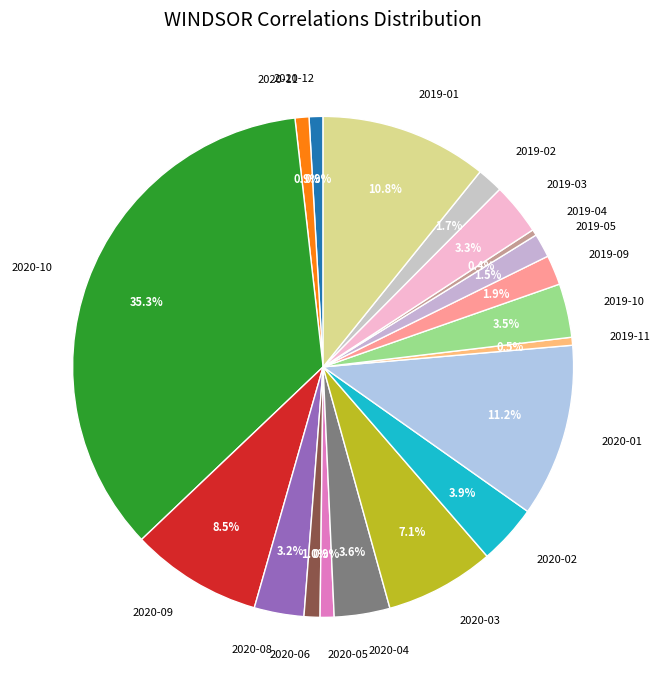

The 2020-12 slice represents 13% of the pie. True or false?

False